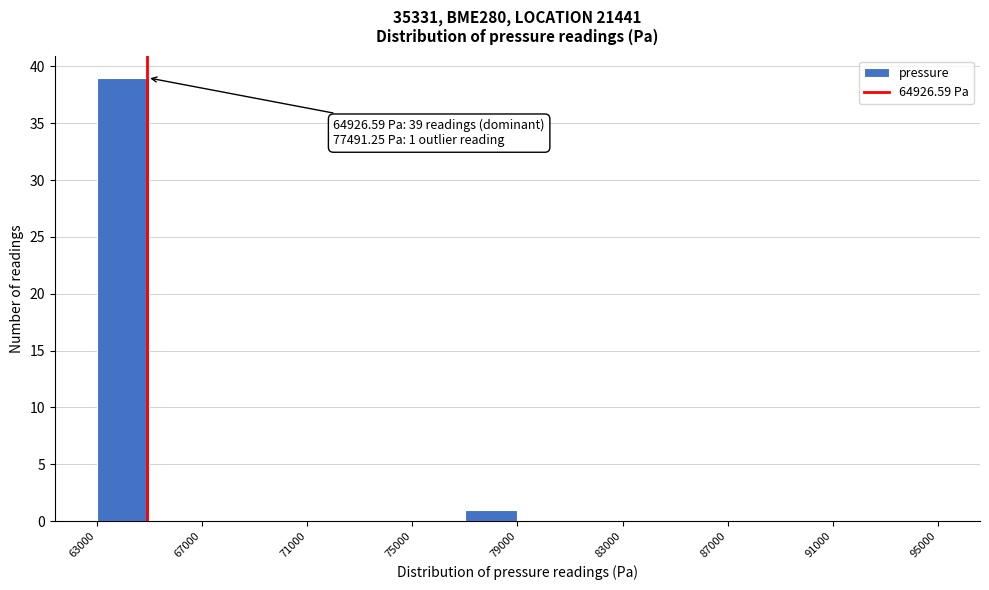

Over which range of the x-axis is the bar tallest?

63000 to 65000